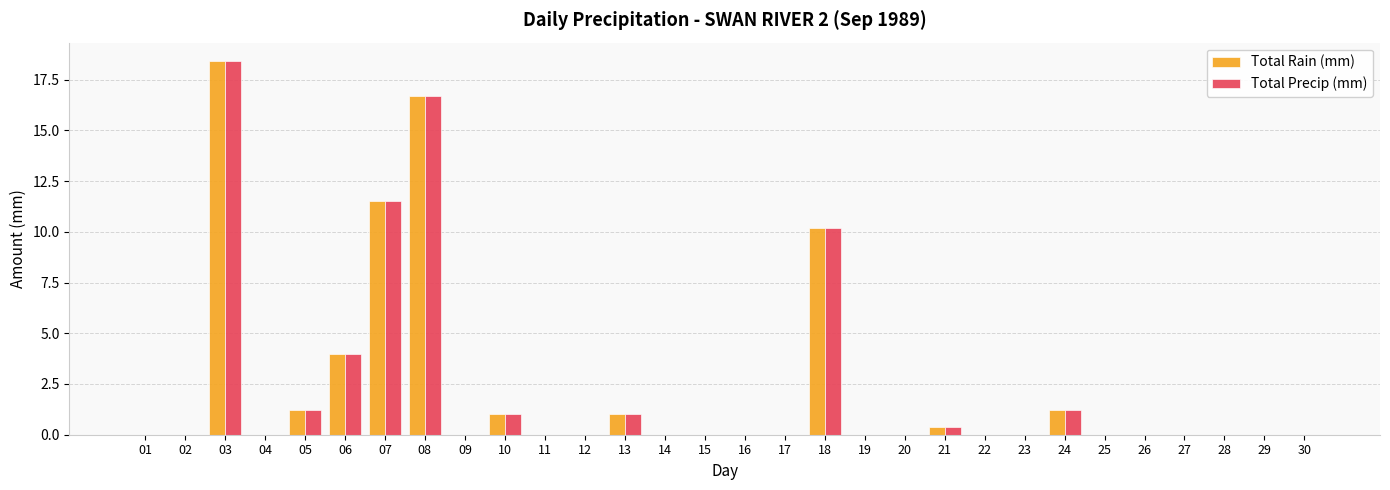

What is the difference between the Total Precip (mm) values at 14 and 06?

4.0